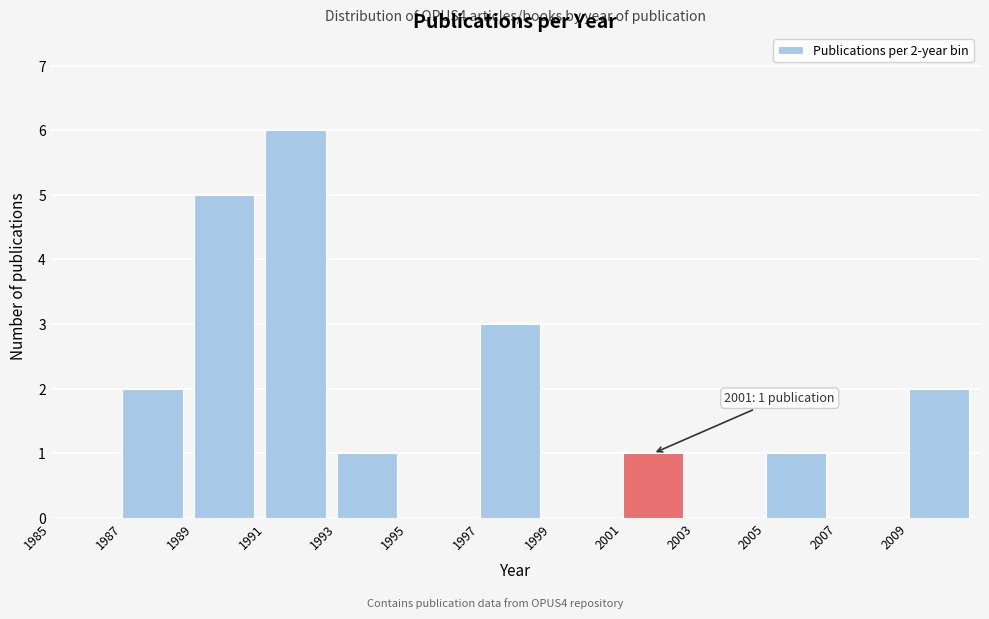

Over which range of the x-axis is the bar tallest?

1991 to 1993